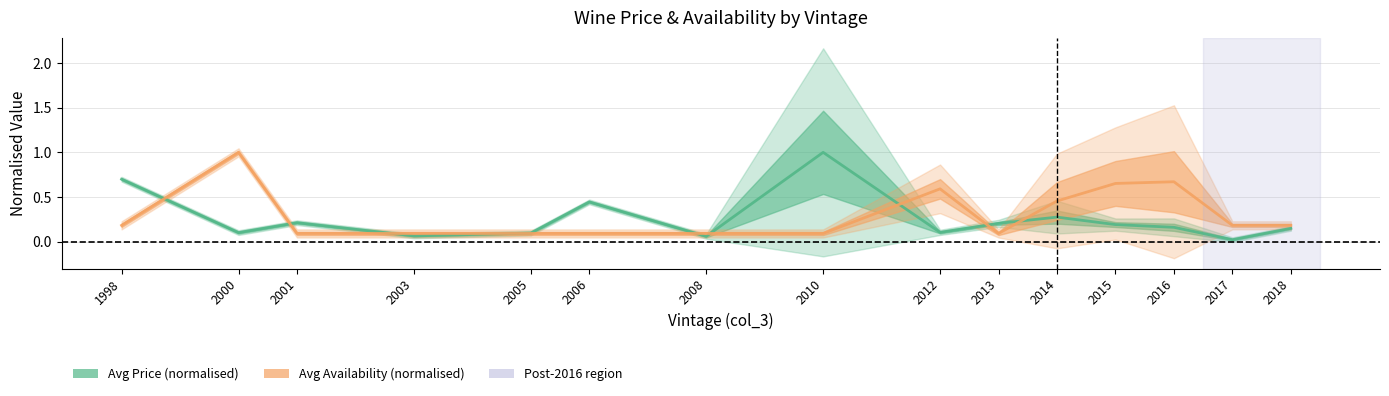

Which series ends up on top after the final intersection of Avg Price (normalised) and Avg Availability (normalised)?

Avg Availability (normalised)